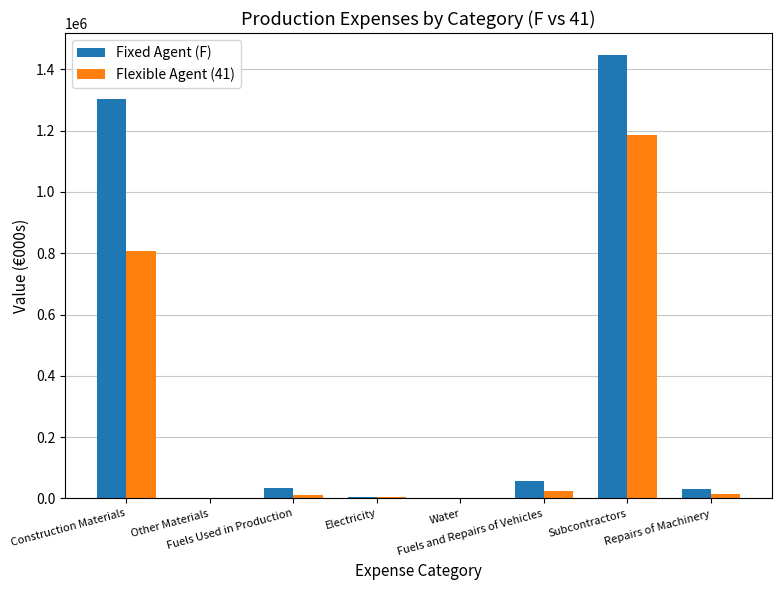

At which label is Flexible Agent (41) closest to 593607?

Construction Materials